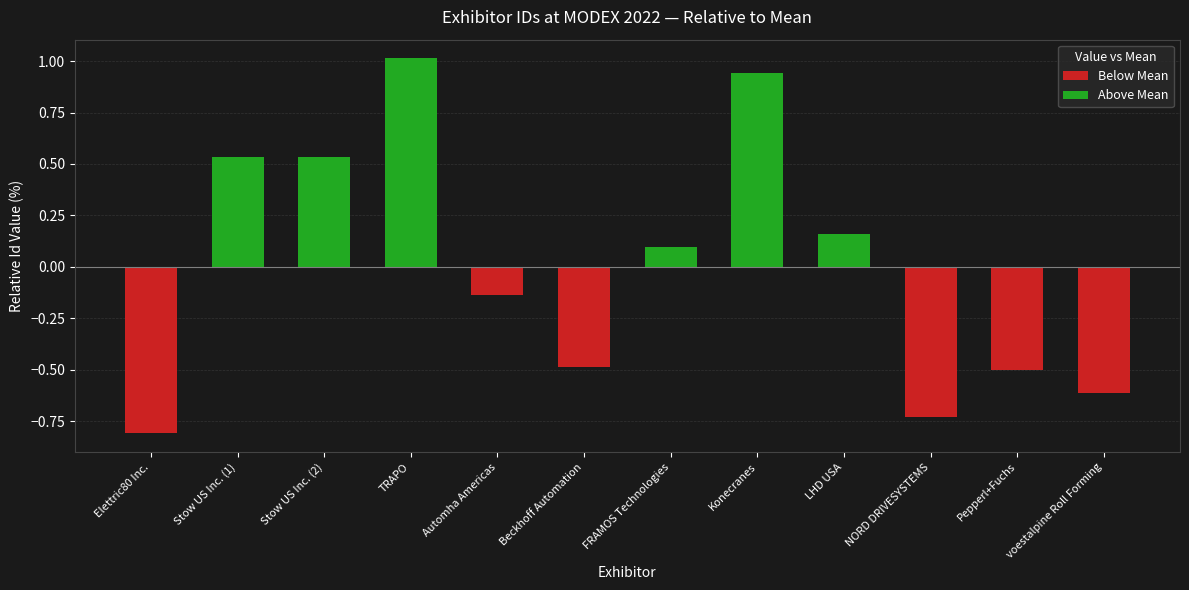

What is the minimum value shown in the chart?

-0.8